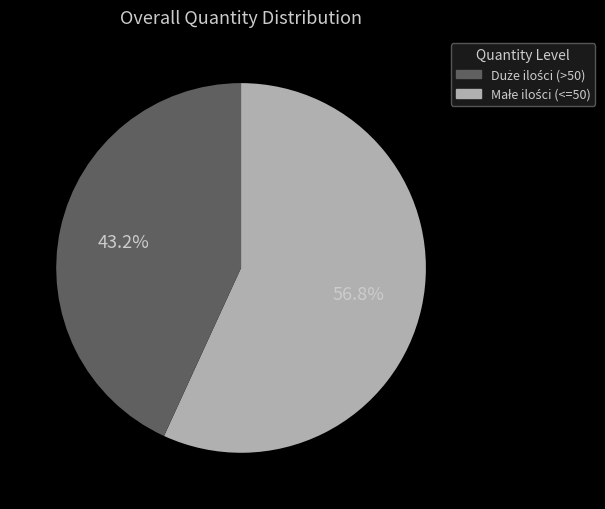

Is there any slice that represents more than half of the pie?

Yes